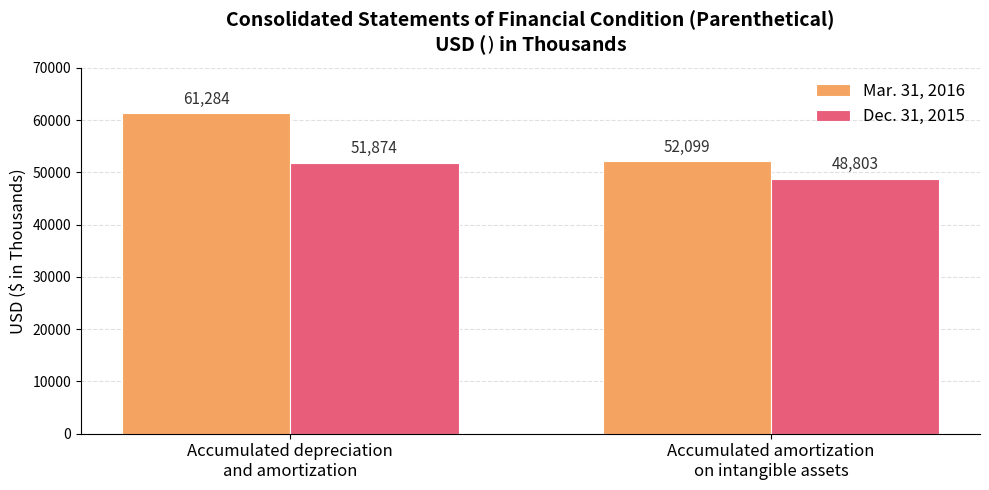

Which series has the largest range (max minus min)?

Mar. 31, 2016